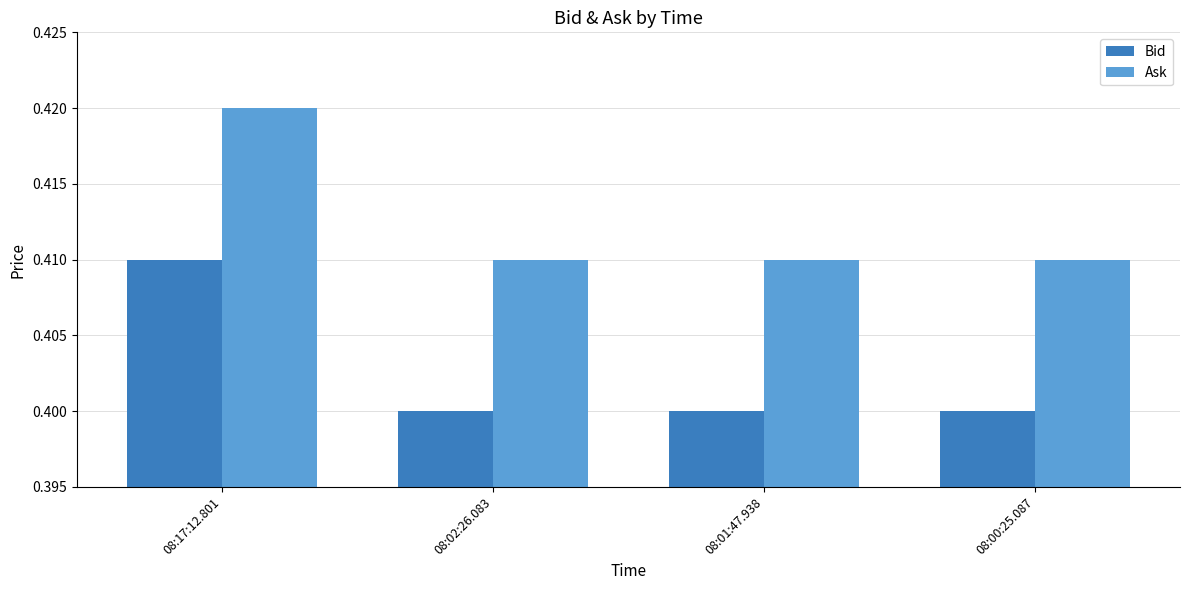

The Ask series shows 0.7 at 08:00:25.087. True or false?

False